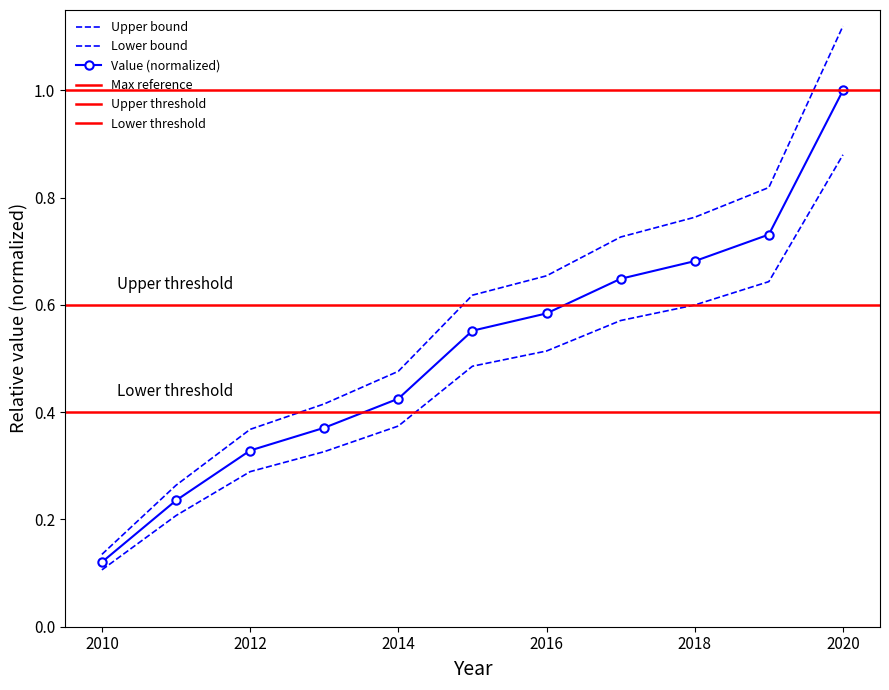

Reading left to right, list all the values displayed in this chart.

2010=0.1	2011=0.3	2012=0.4	2013=0.4	2014=0.5	2015=0.6	2016=0.7	2017=0.7	2018=0.8	2019=0.8	2020=1.1